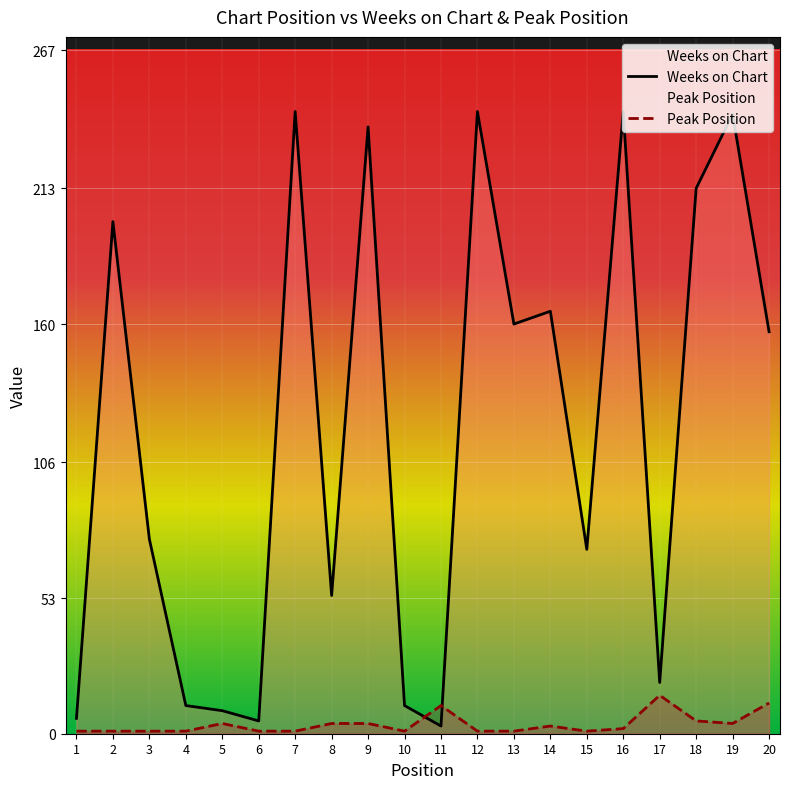

What is the value of the Weeks on Chart point at the 13th from the left?

160